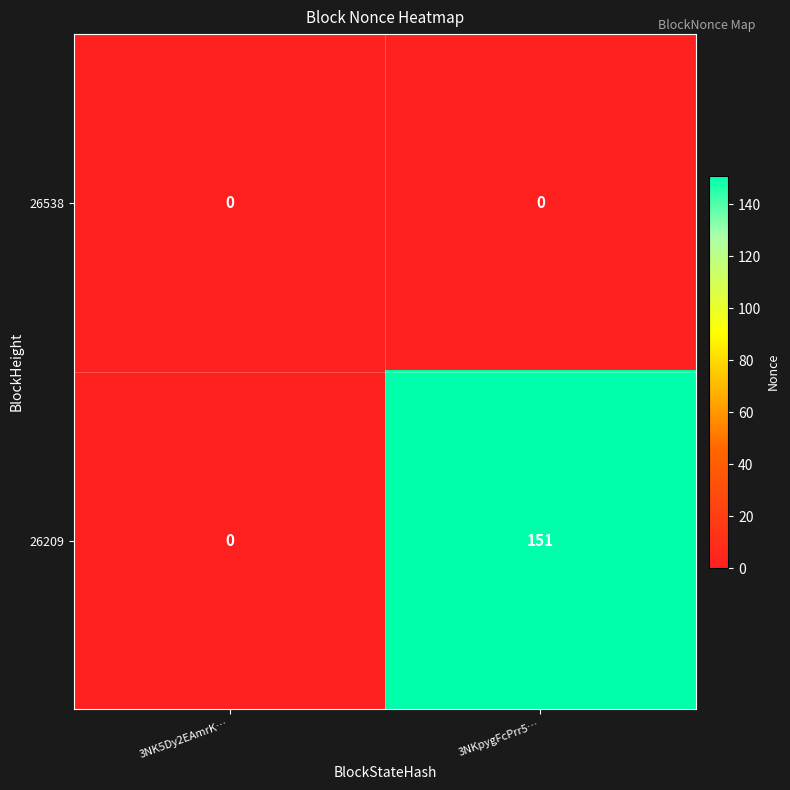

At which category is the sum across all series the highest?

3NKpygFcPrr5…